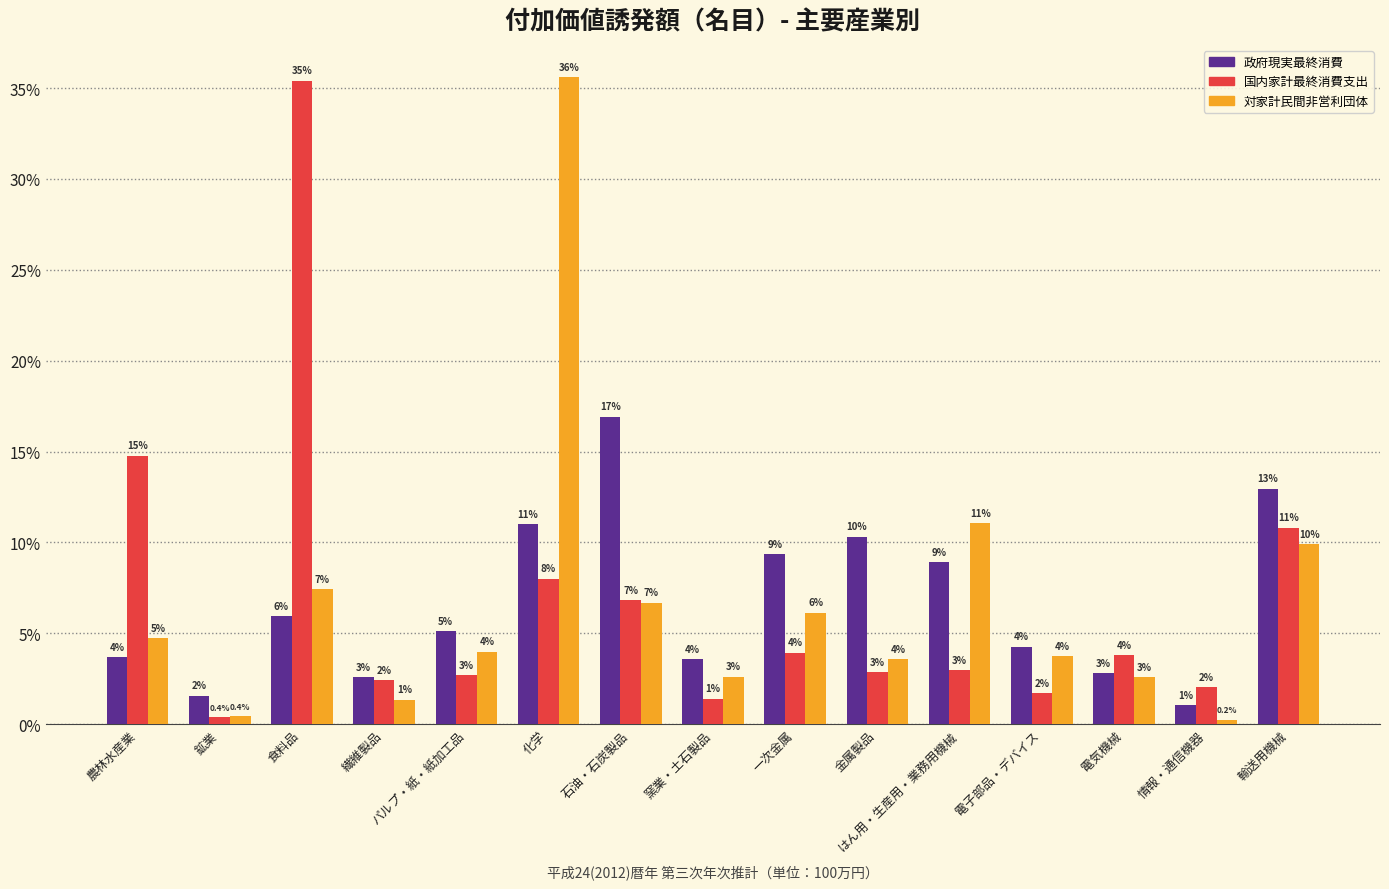

What position from the right is 繊維製品?

12